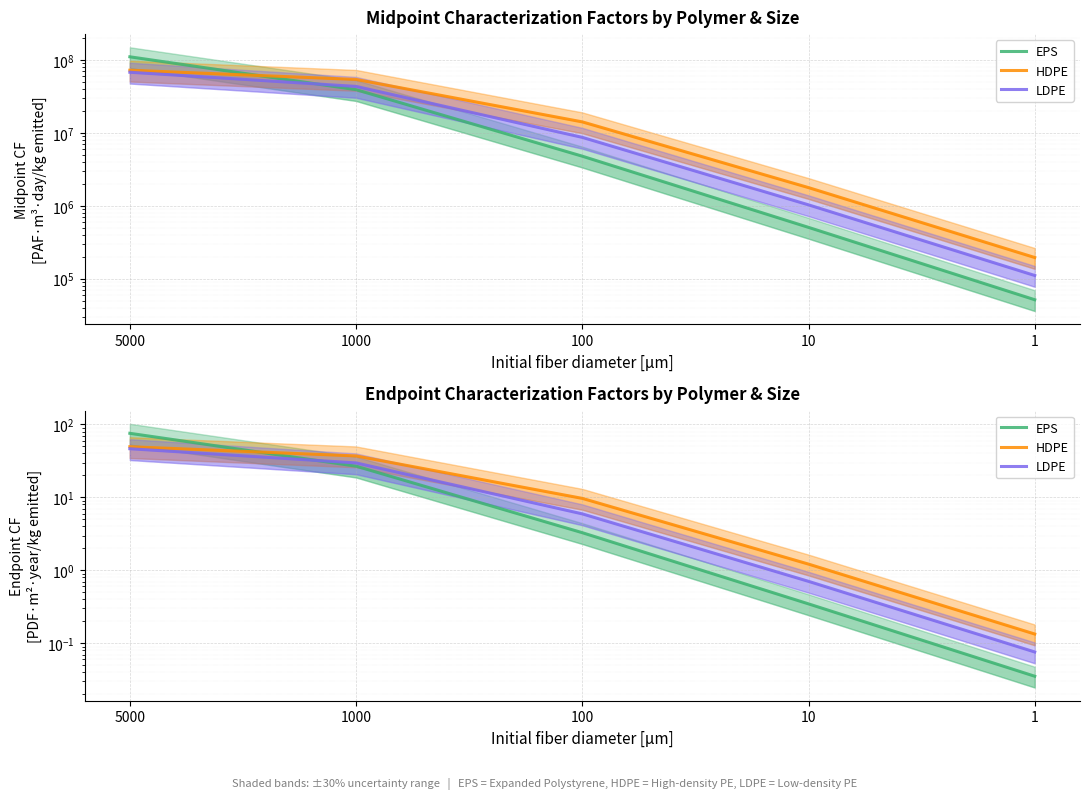

Which category has the lowest value across all series?

1